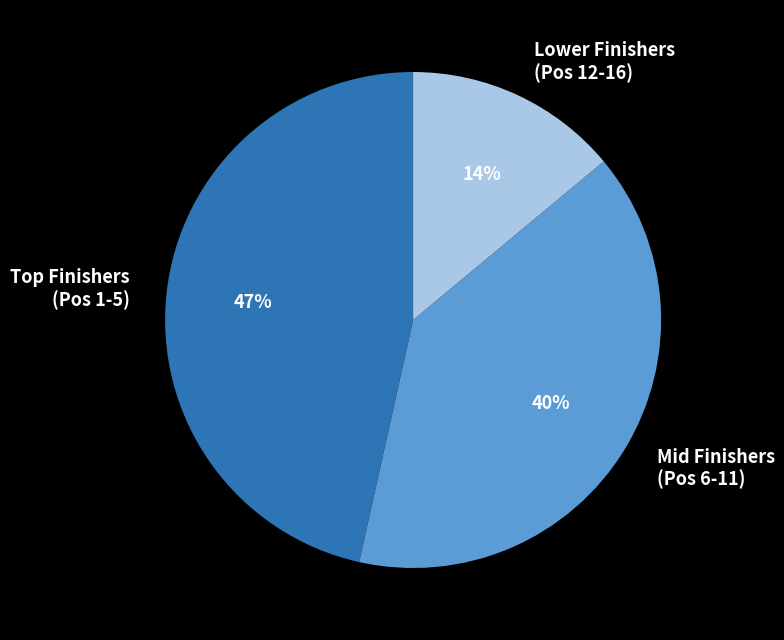

Count the number of slices in the pie.

3